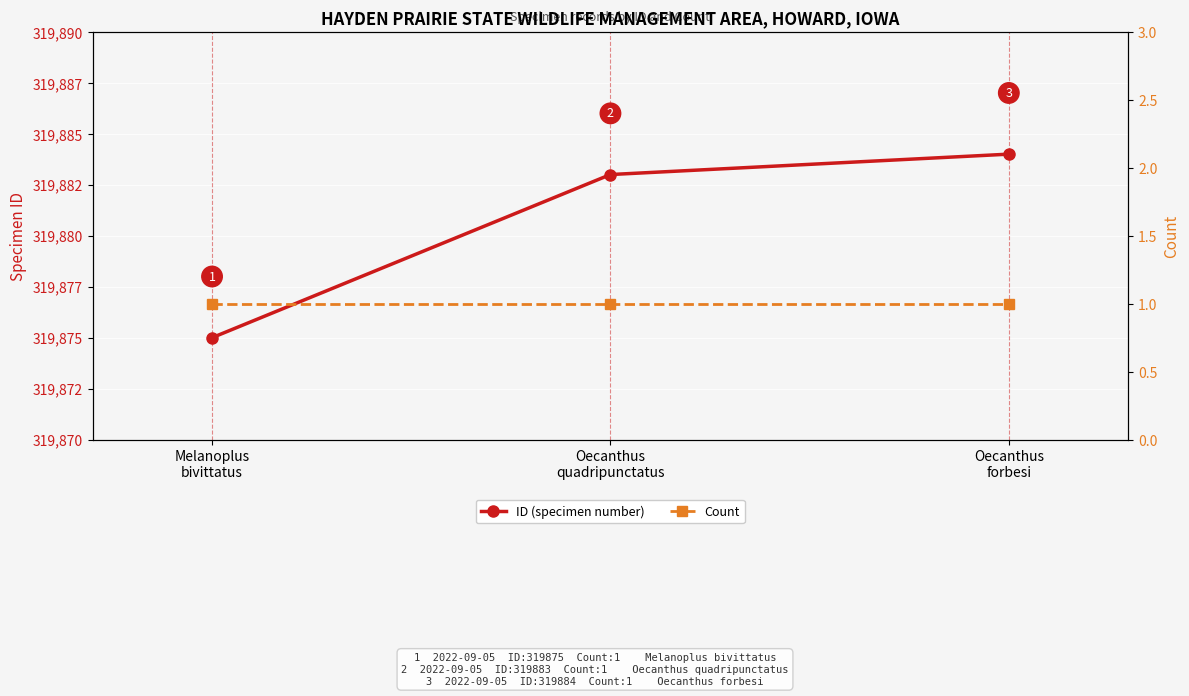

What are all the series names shown in the legend?

ID (specimen number), Count